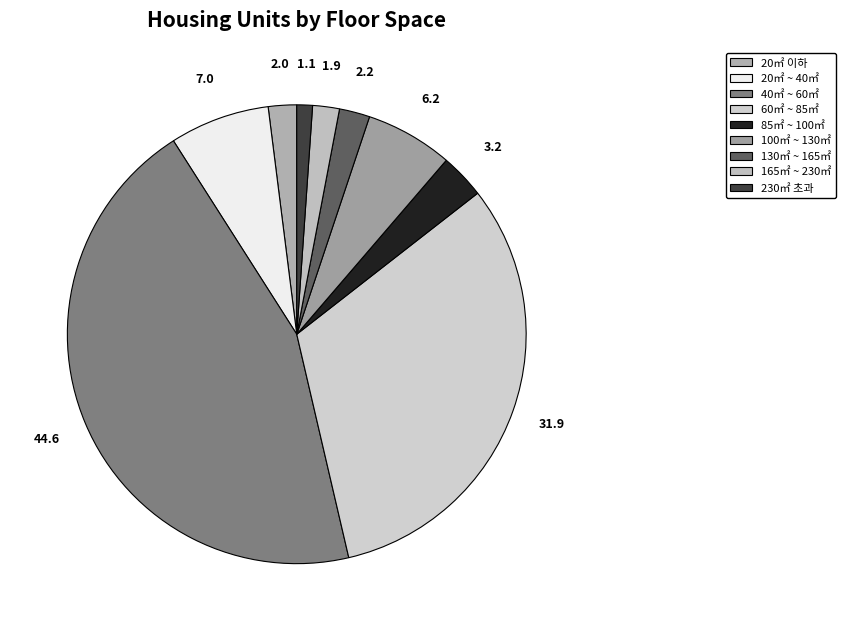

How many slices are in this pie chart?

9